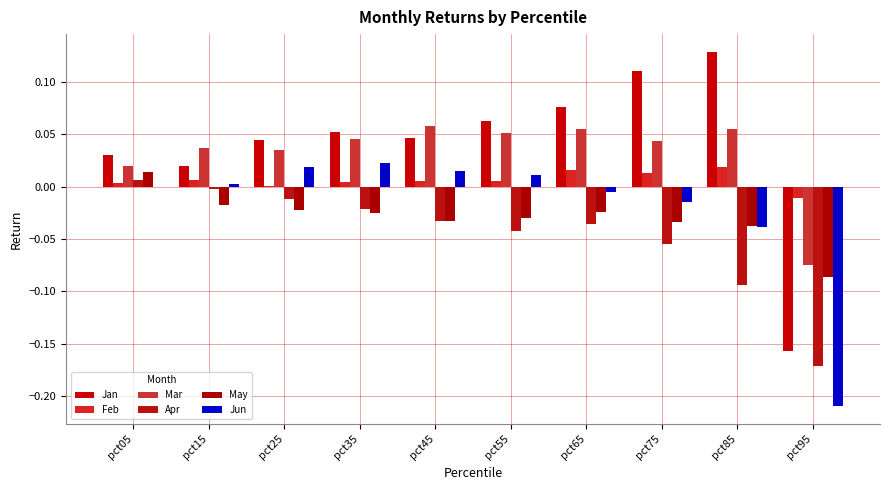

What is the difference between the maximum and second lowest values in the Jan series?

0.1